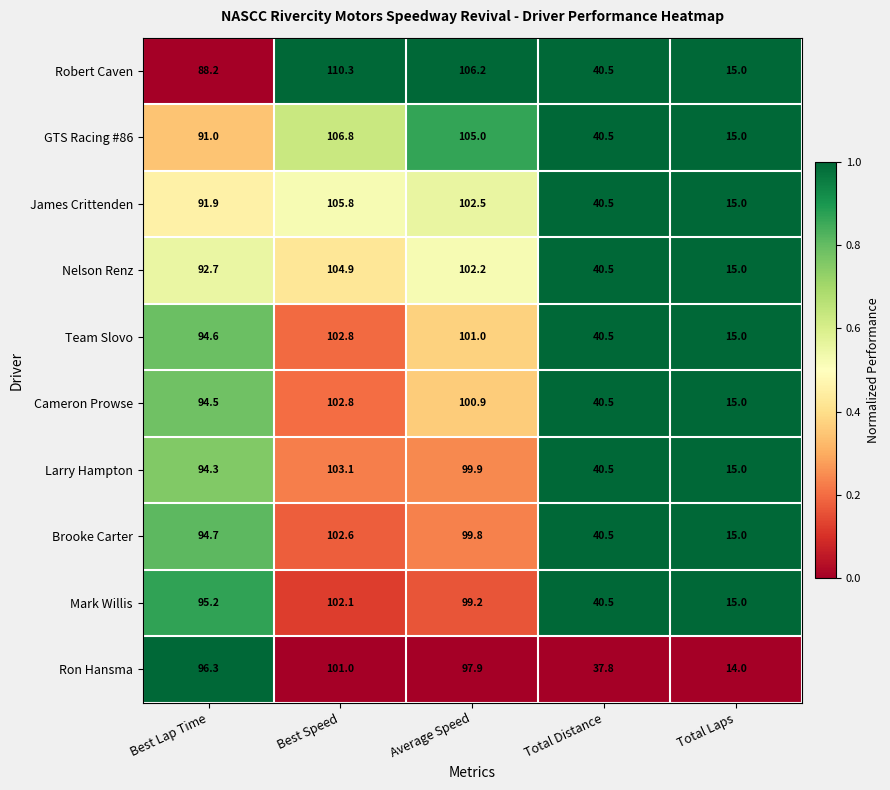

What is the maximum value for GTS Racing #86?

106.8